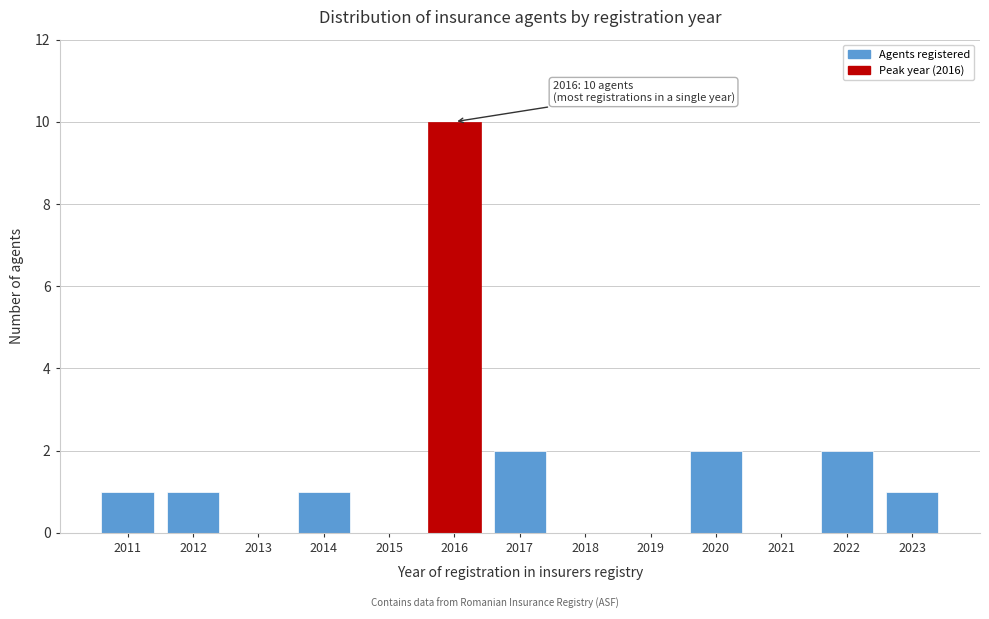

Reading left to right, transcribe all the data shown in this chart.

2011=1	2012=1	2013=0	2014=1	2015=0	2016=10	2017=2	2018=0	2019=0	2020=2	2021=0	2022=2	2023=1